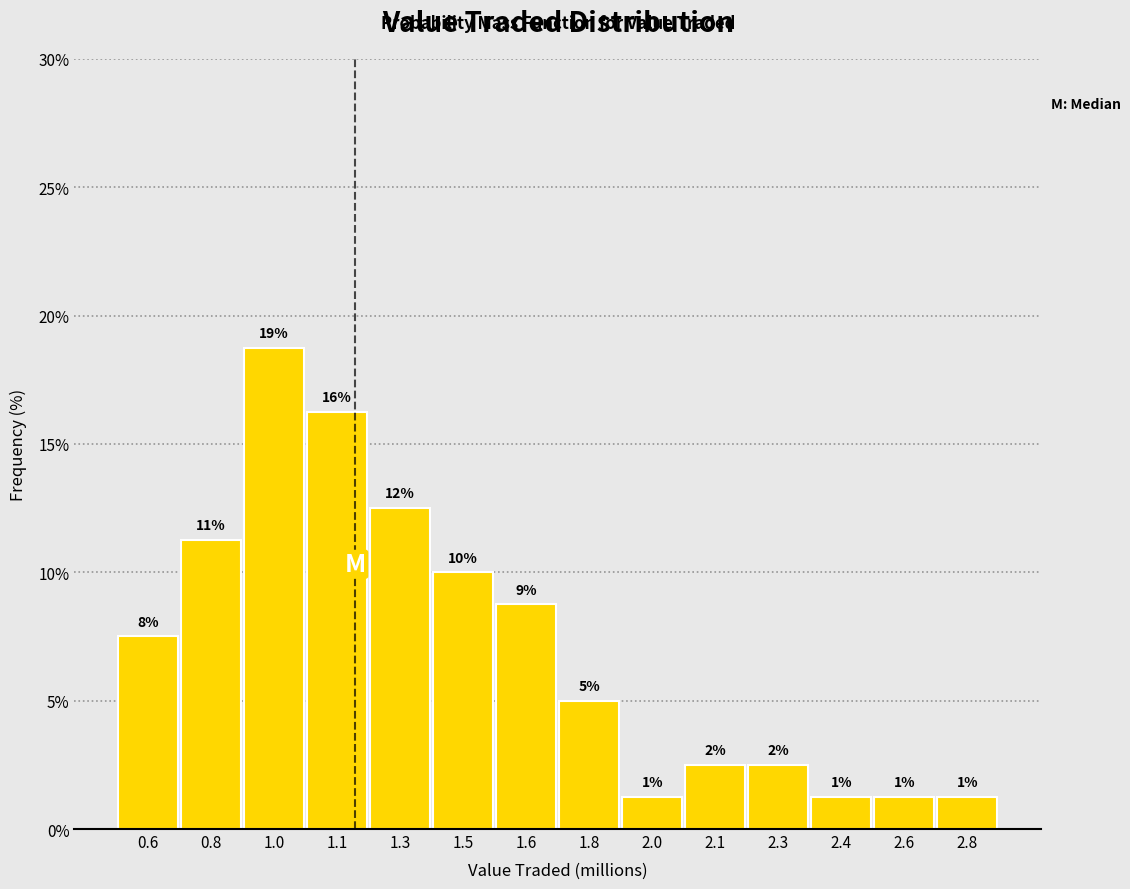

How many bars are there in total?

14